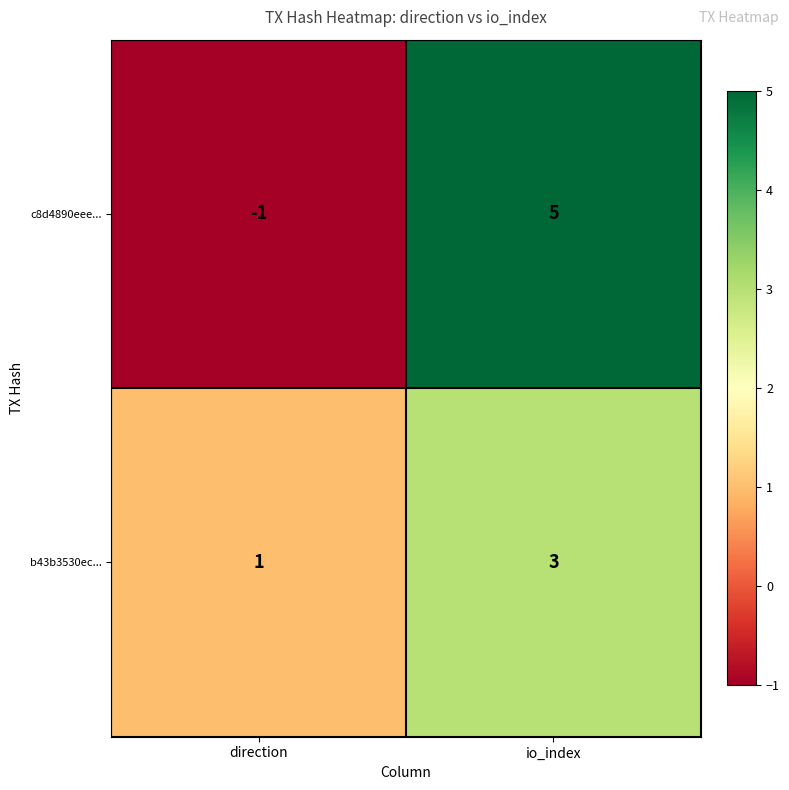

At which category does the chart reach its peak across all series?

io_index